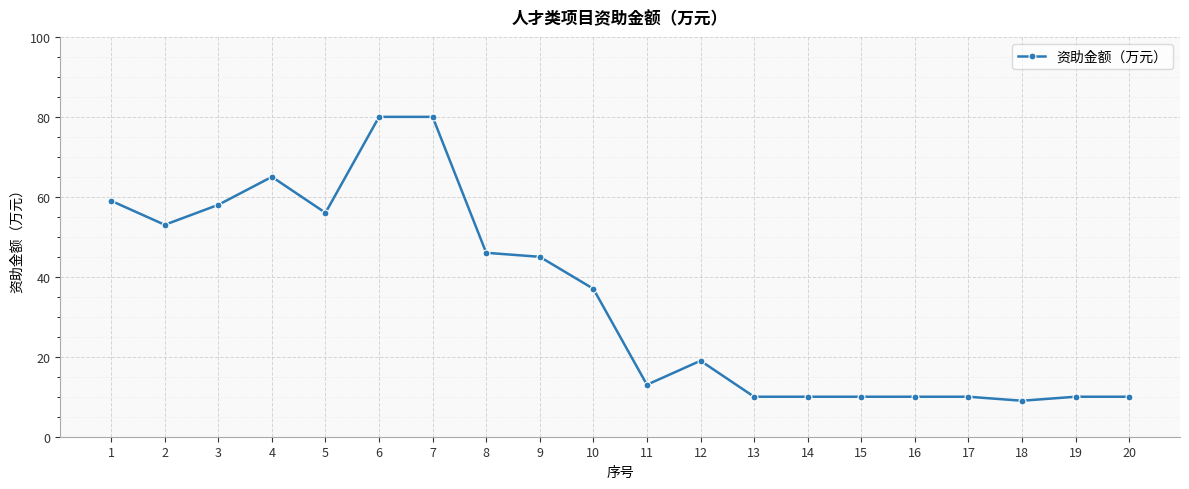

What is the maximum value shown in the chart?

80